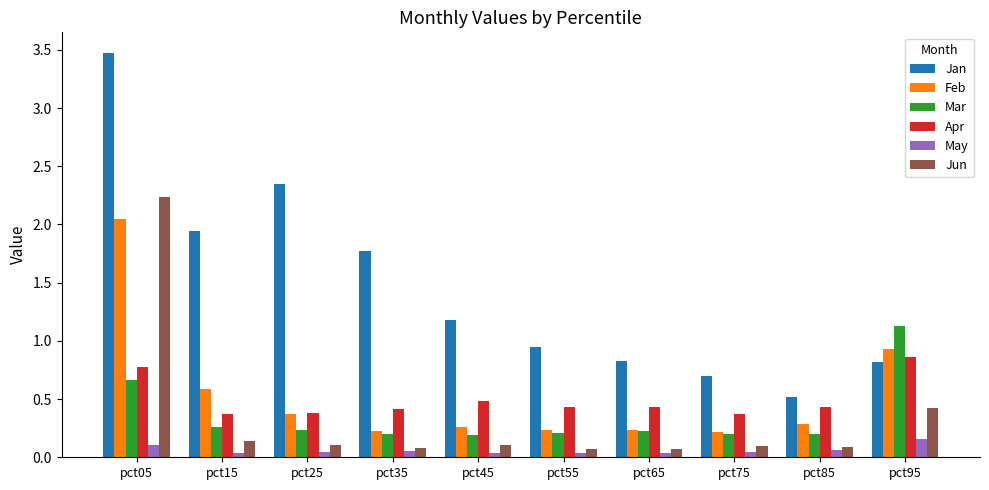

Which series changed the most between pct15 and pct95?

Jan